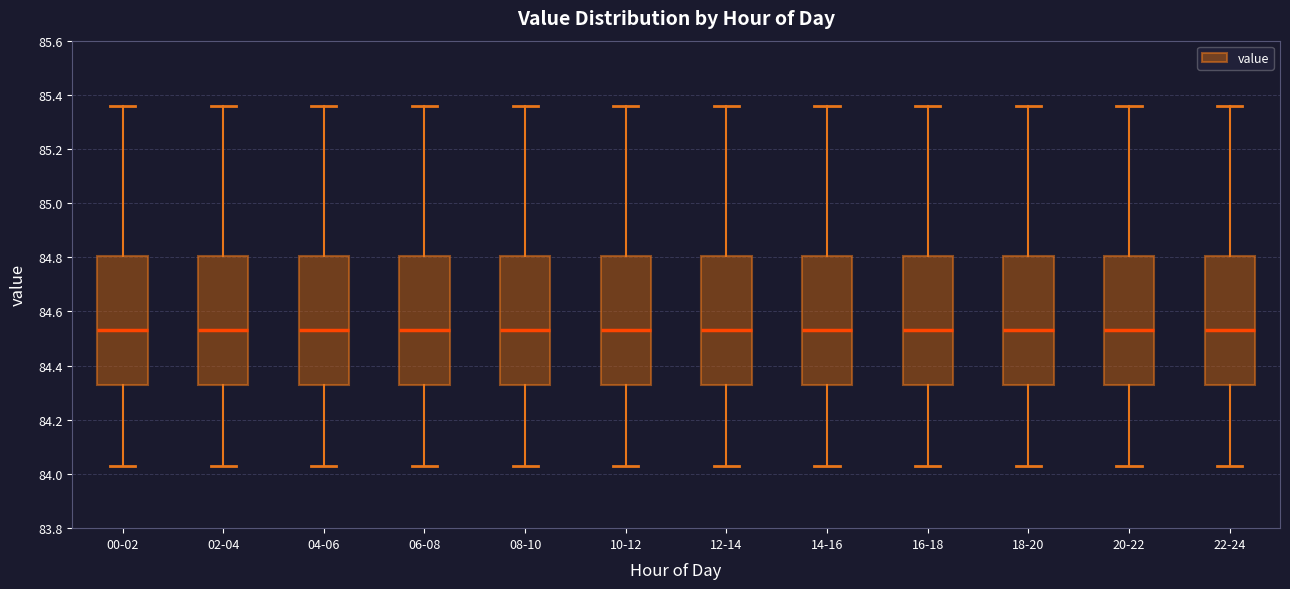

Where does the lower whisker of the box for 04-06 end on the y-axis? The values are not printed on the chart, so give them approximately, as read against the axis.

84.04